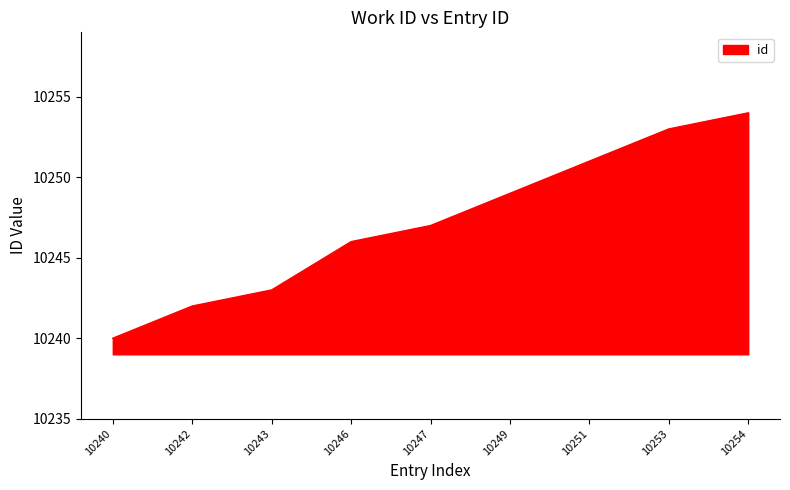

Rank the categories by value from lowest to highest.

10240, 10242, 10243, 10246, 10247, 10249, 10251, 10253, 10254